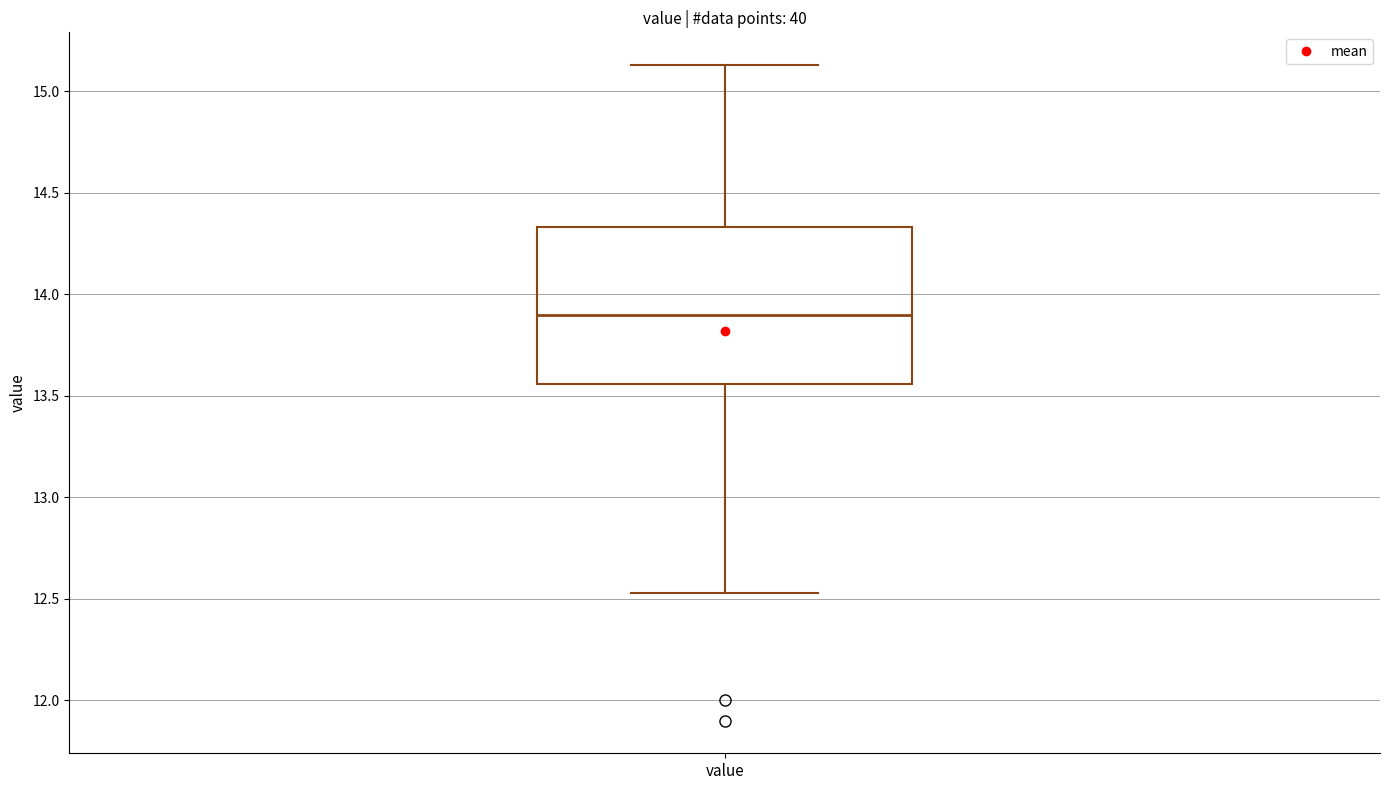

Transcribe this box plot: give where the median line is, the range the box spans, and where the two whiskers end, as read against the y-axis. The values are not printed on the chart, so give them approximately, as read against the axis.

median 13.90, box 13.55 to 14.35, whiskers 12.55 to 15.15